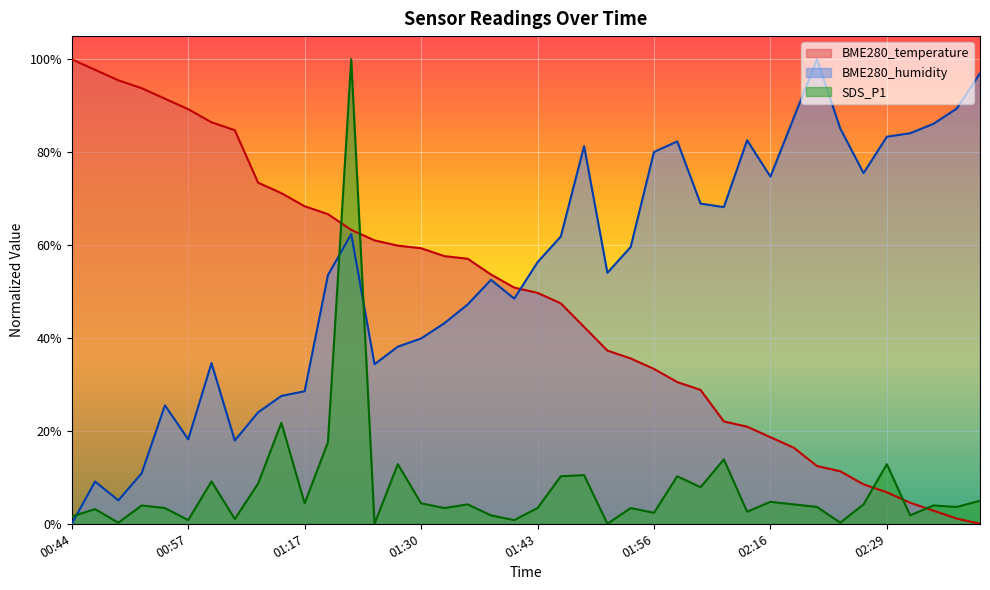

Is it true that BME280_temperature equals 0.6 at 01:33?

True